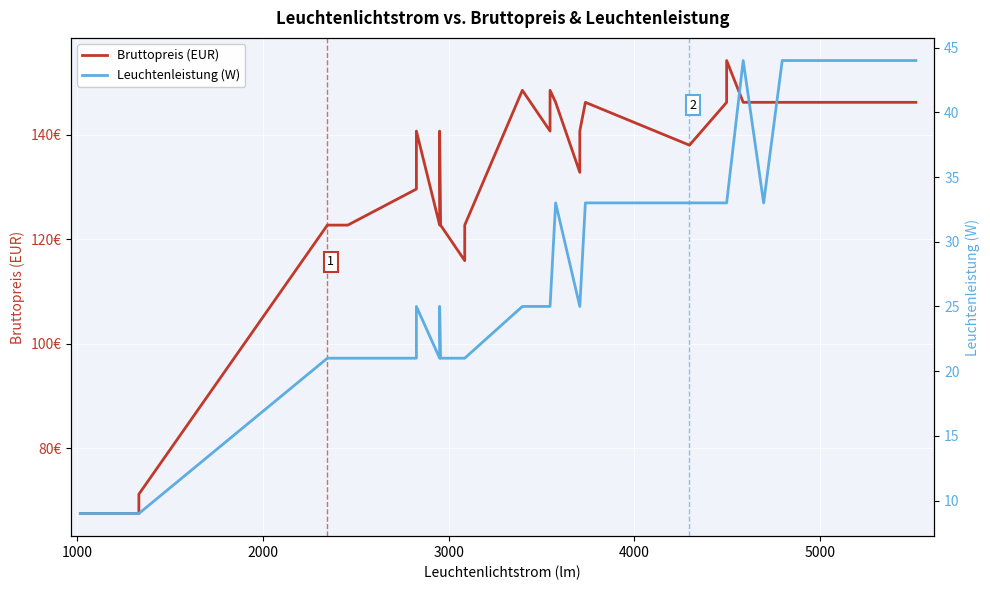

List the series in order of their overall mean, lowest first.

Leuchtenleistung (W), Bruttopreis (EUR)